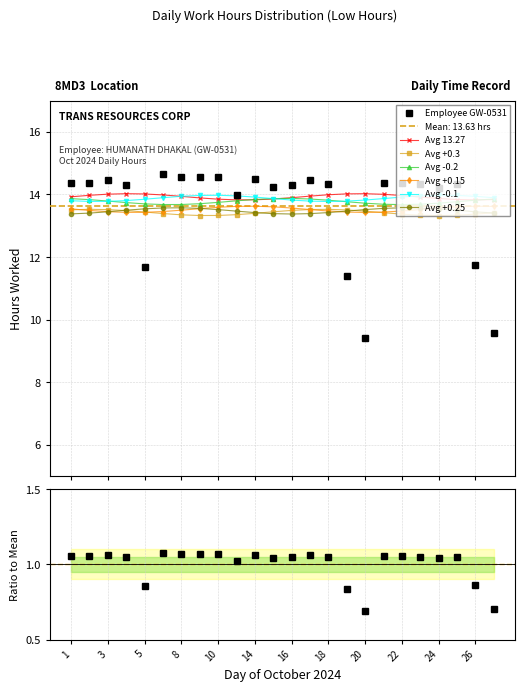

Where is the data nearest to the value 12?

26